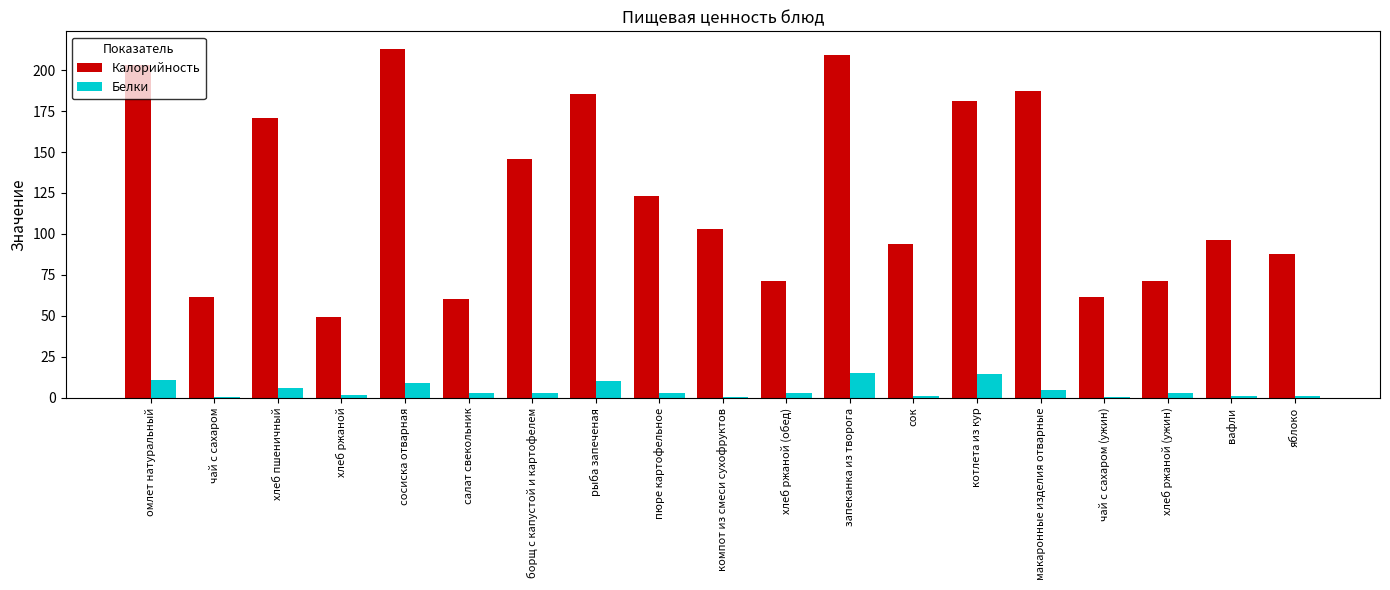

What value does the Белки series have at рыба запеченая?

10.5